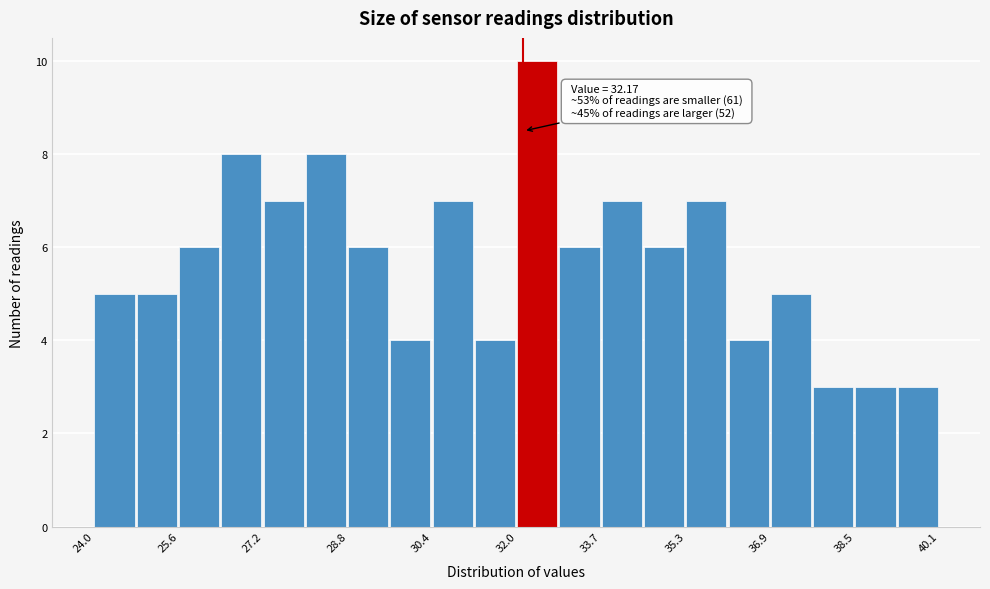

Over which range of the x-axis is the bar tallest?

32.0 to 32.8